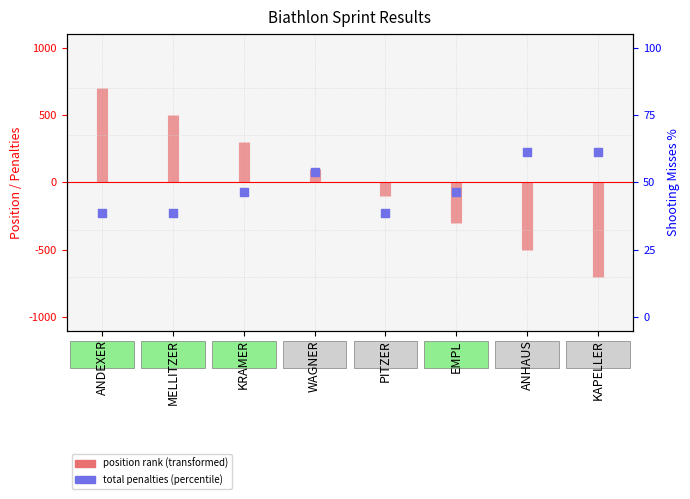

Between ANHAUS and EMPL, which is larger?

ANHAUS